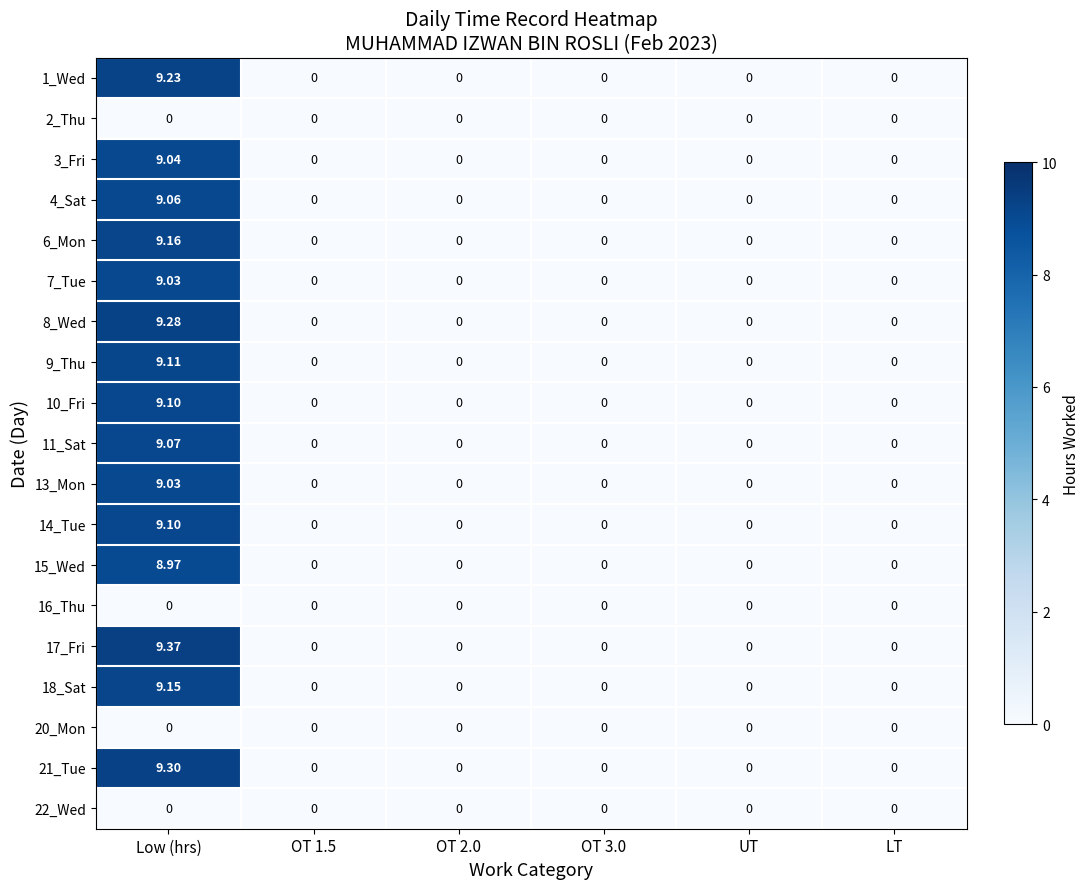

Which label corresponds to the largest value in the chart?

Low (hrs)